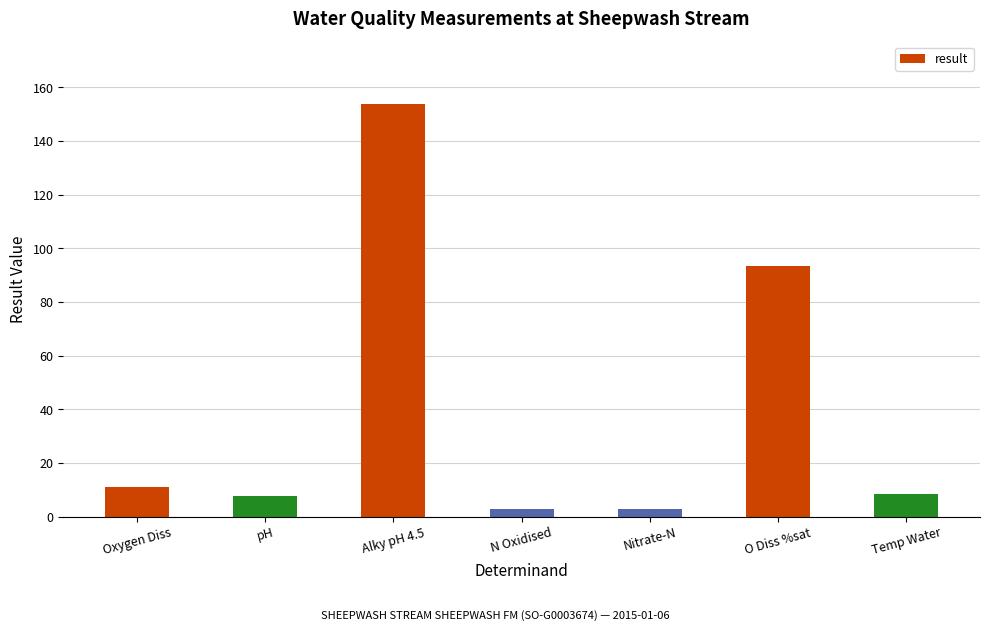

What is the greatest value displayed?

154.0